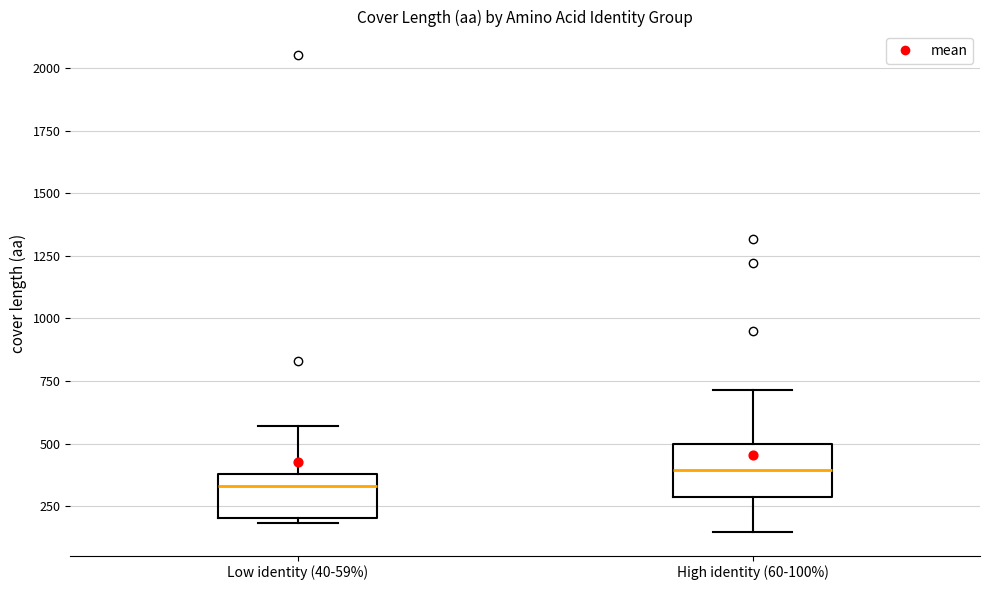

Where is the upper edge of the box for Low identity (40-59%) on the y-axis? The values are not printed on the chart, so give them approximately, as read against the axis.

400